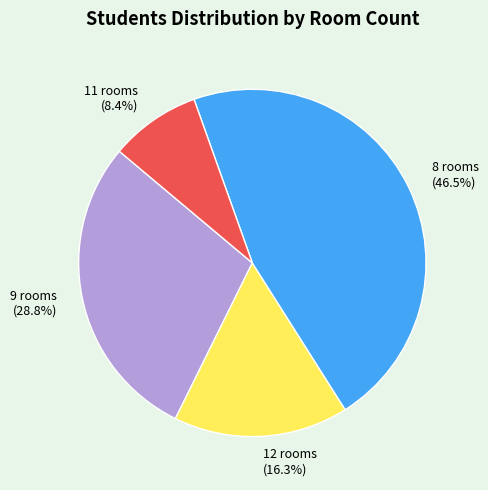

What is the total percentage of 9 rooms (28.8%) and 11 rooms (8.4%)?

37.2%